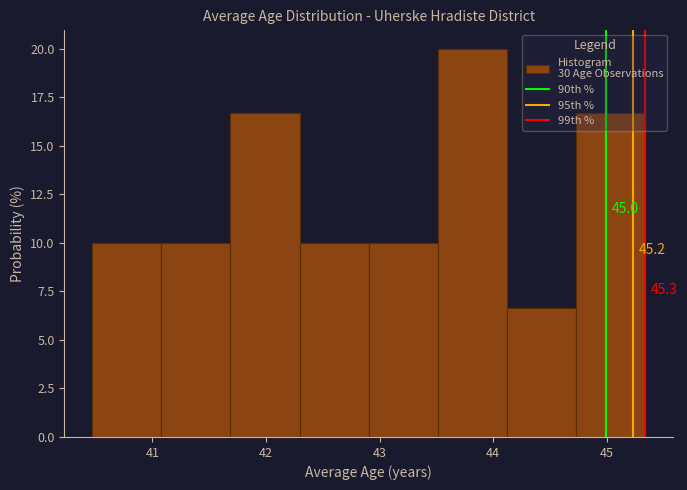

Which range on the x-axis has the tallest bar?

43.5 to 44.1